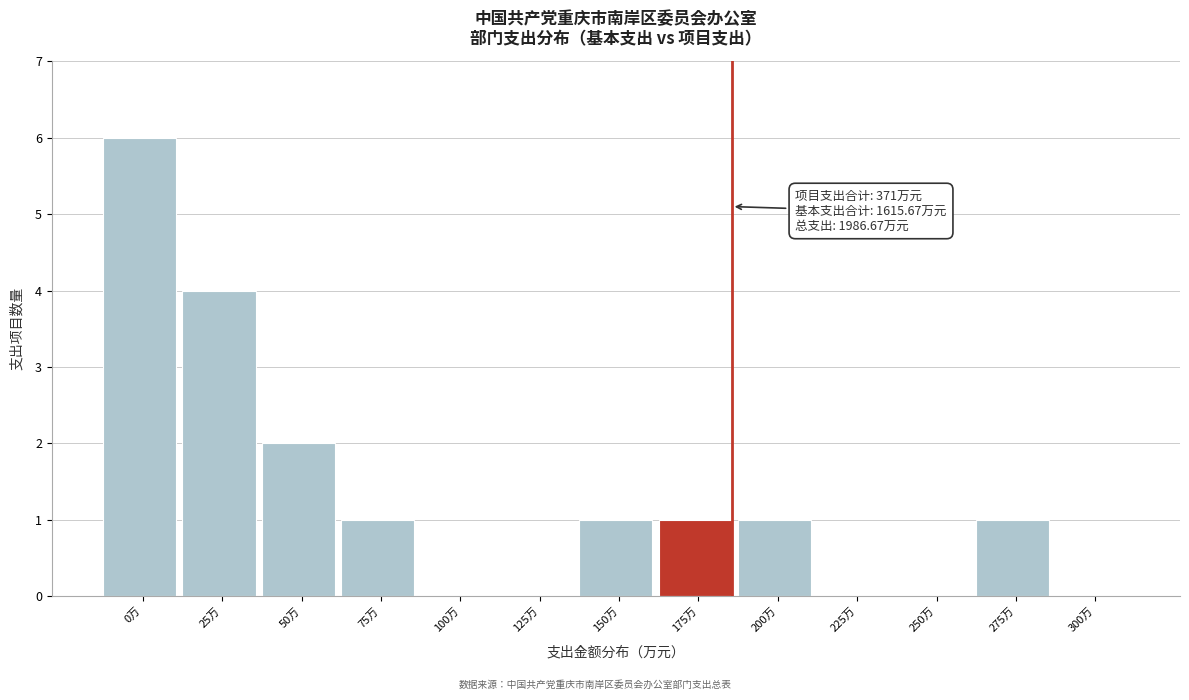

Reading left to right, extract all data points from this chart.

0万=6	25万=4	50万=2	75万=1	100万=0	125万=0	150万=1	175万=1	200万=1	225万=0	250万=0	275万=1	300万=0